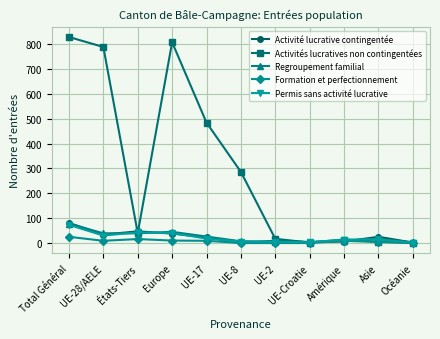

What is the sum of the Activité lucrative contingentée values at UE-Croatie and UE-28/AELE?

38